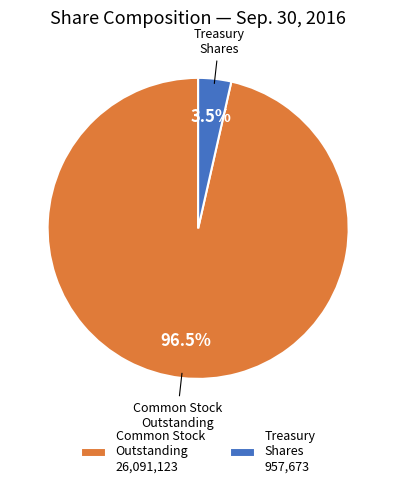

How much of the chart is everything except Treasury Shares 957,673?

96.5%